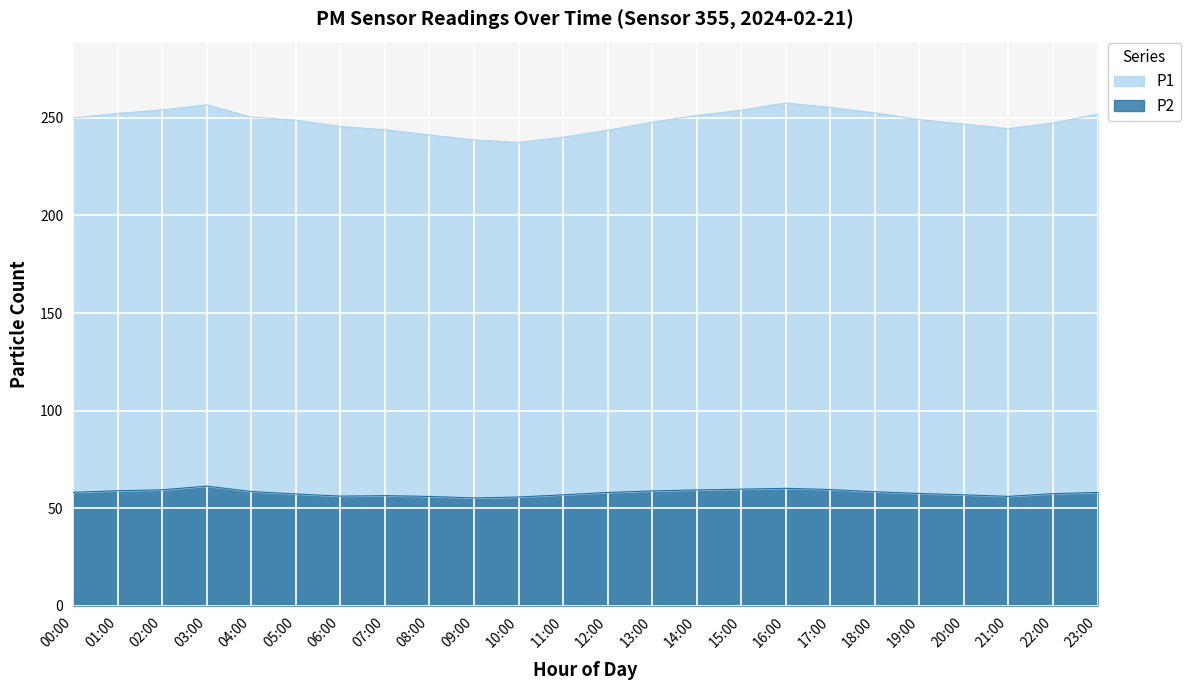

Reading left to right, what are all the values shown in this chart?

P1: 250.0	252.3	254.1	256.7	250.4	248.9	245.6	244.0	241.3	238.7	237.5	240.1	243.7	247.8	251.3	254.0	257.7	255.4	252.6	249.1	246.9	244.5	247.4	252.0
P2: 58.1	58.9	59.4	61.3	58.5	57.2	56.1	56.4	56.0	55.2	55.7	56.8	58.0	58.8	59.3	59.7	60.1	59.5	58.4	57.5	56.8	56.0	57.4	58.0